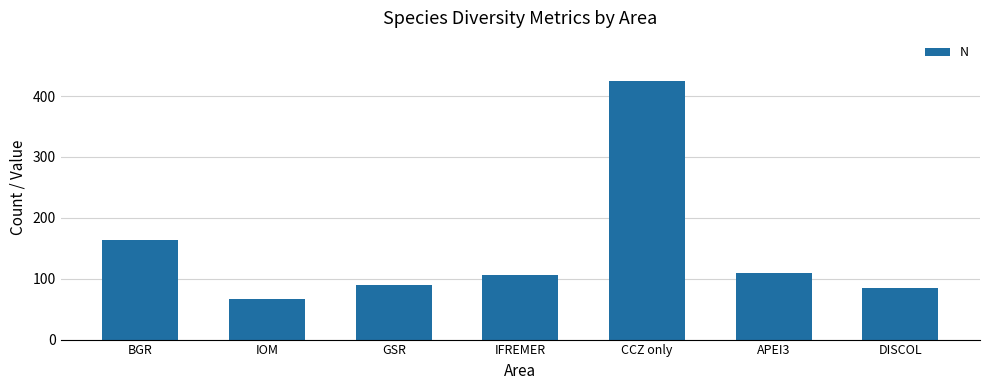

The chart shows a value of 84 at DISCOL. True or false?

True